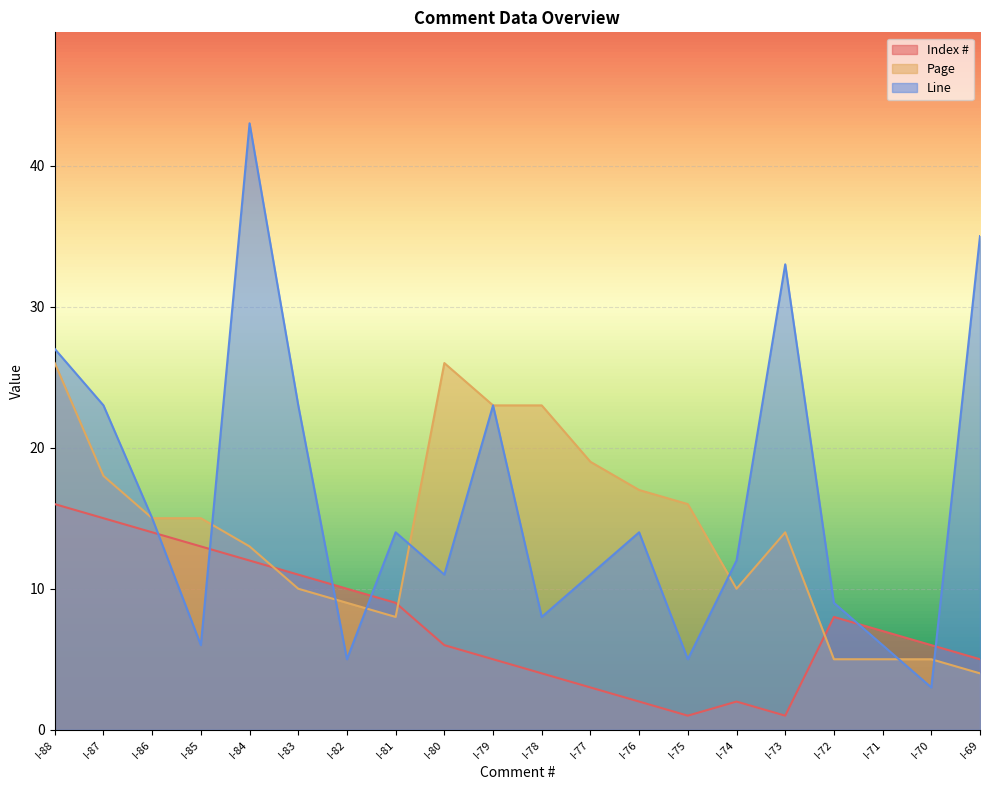

The Line series shows 13 at I-88. True or false?

False